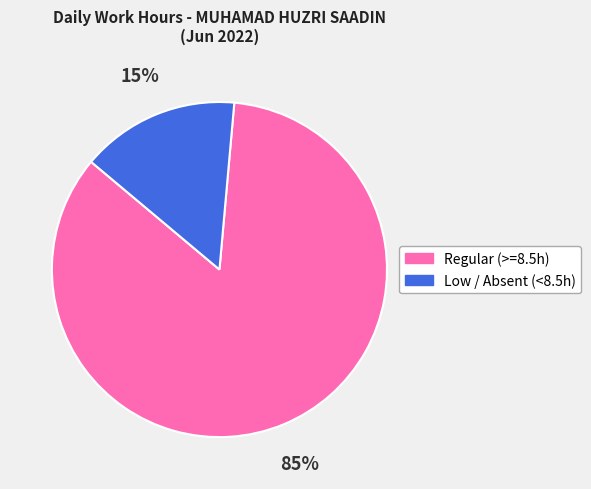

How many segments does this pie chart have?

2